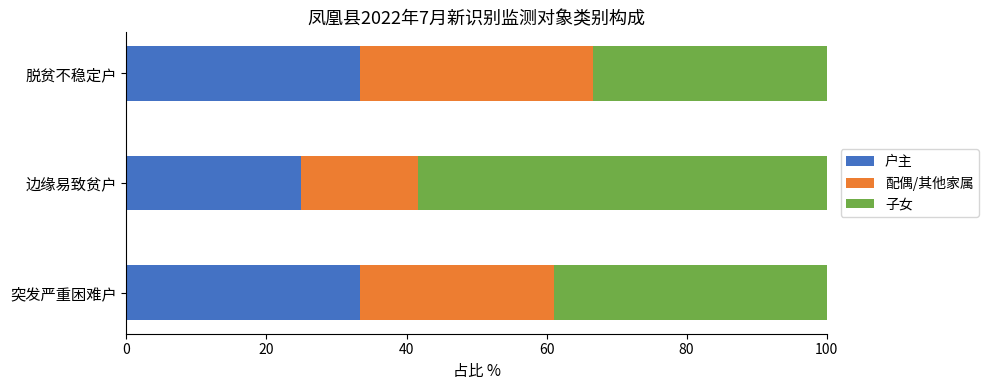

At which label does 户主 reach its minimum?

边缘易致贫户